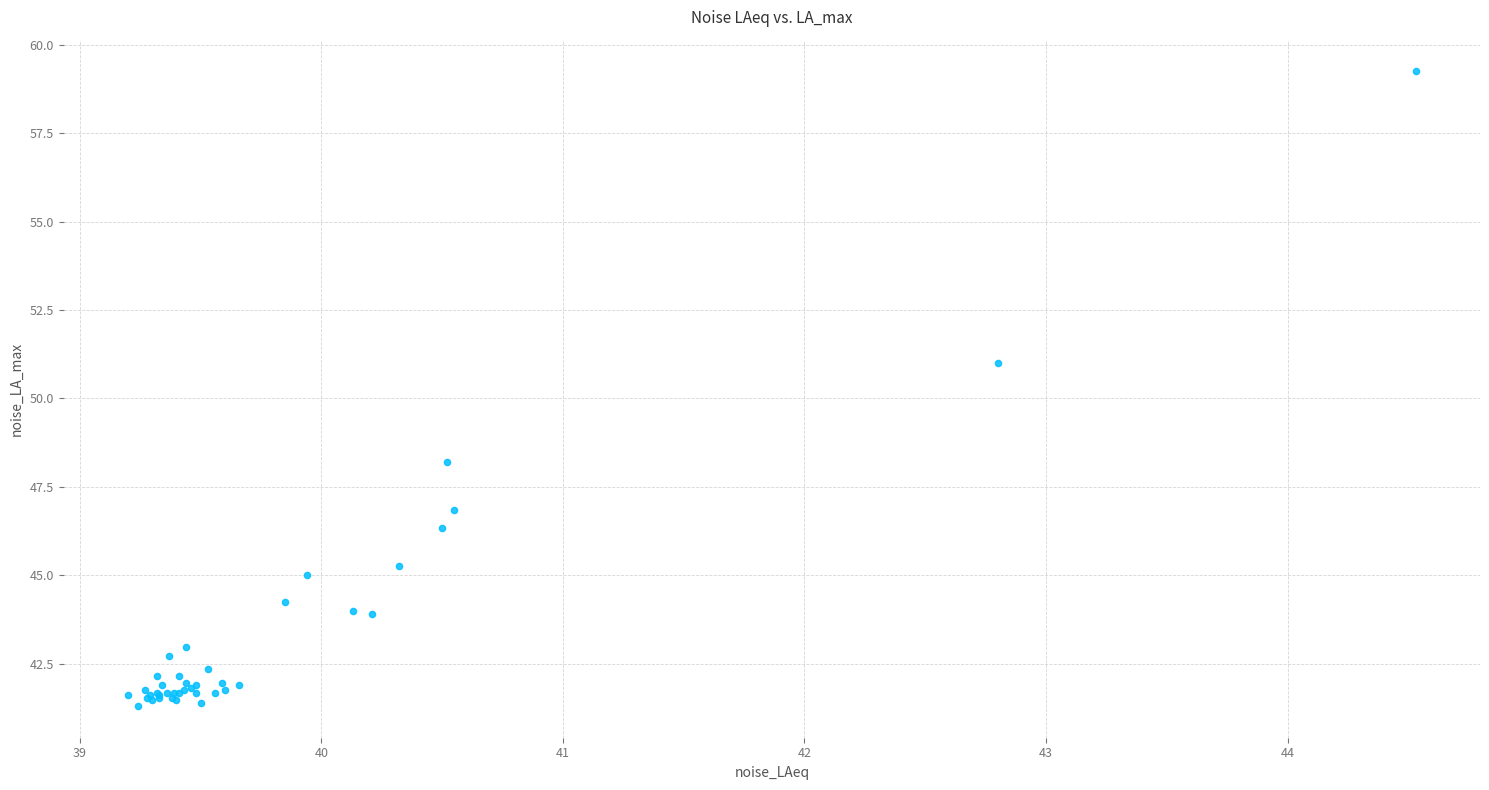

What Y value in the scatter plot is closest to 50?

51.0